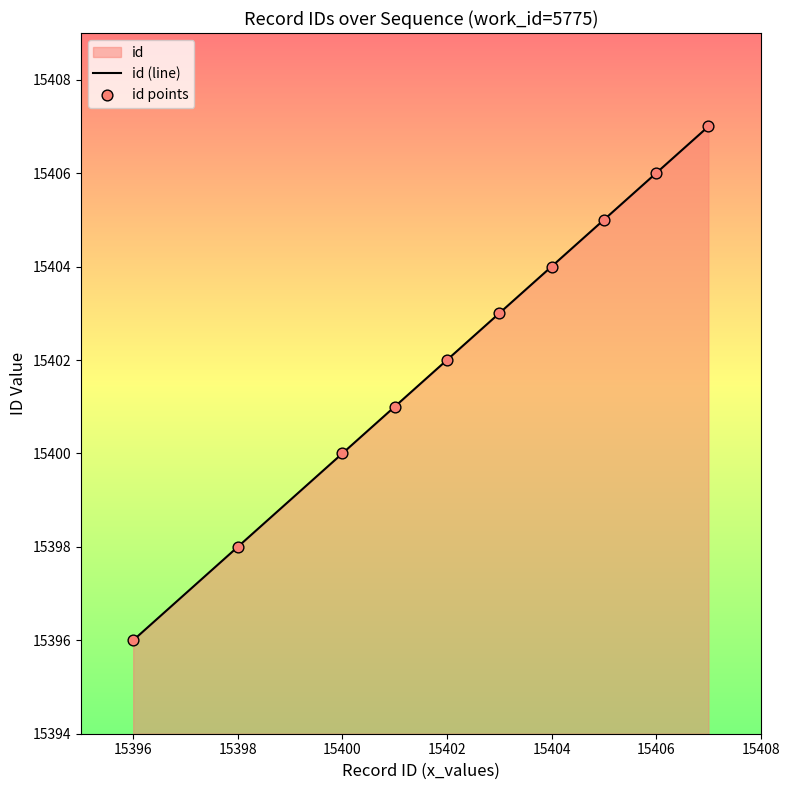

Is it true that the value at 15396 is 15396?

True